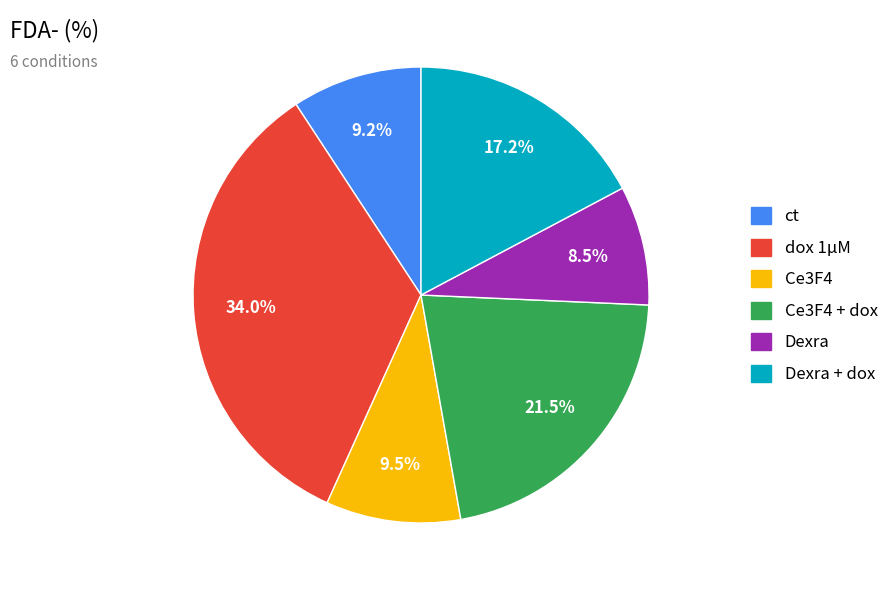

Is there a majority slice in this chart?

No